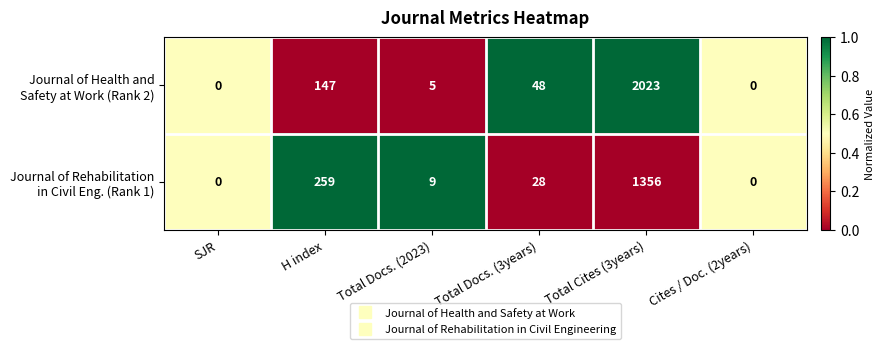

What is the total value across all series at Total Docs. (2023)?

14